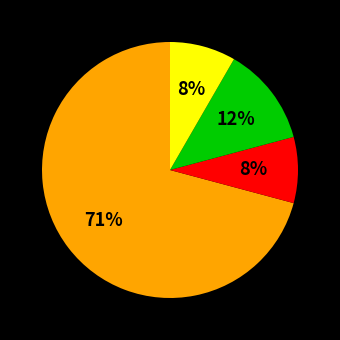

To the nearest percent, what is the difference between the largest and smallest slice percentages?

63%